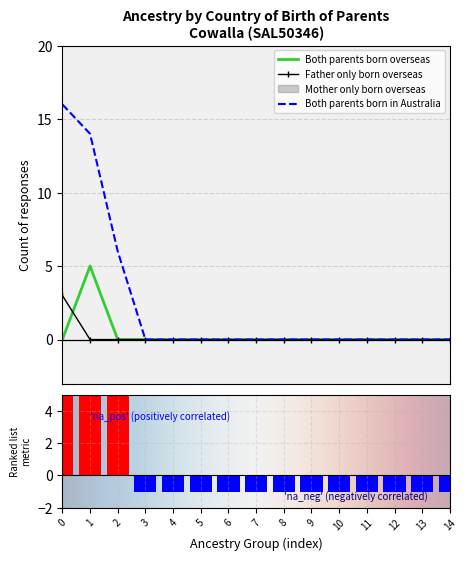

What is the difference between the second highest and minimum values in the Both parents born in Australia series?

14